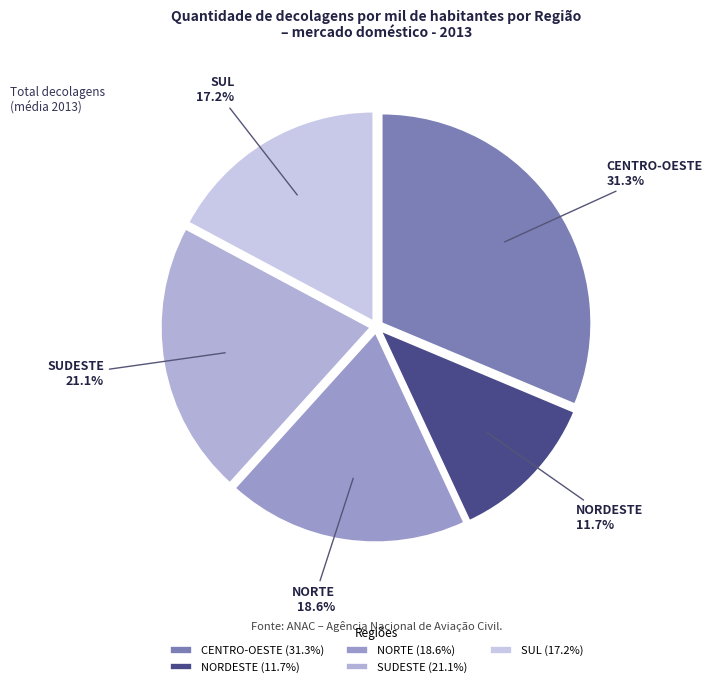

What percentage is the CENTRO-OESTE slice, to the nearest percent?

31%